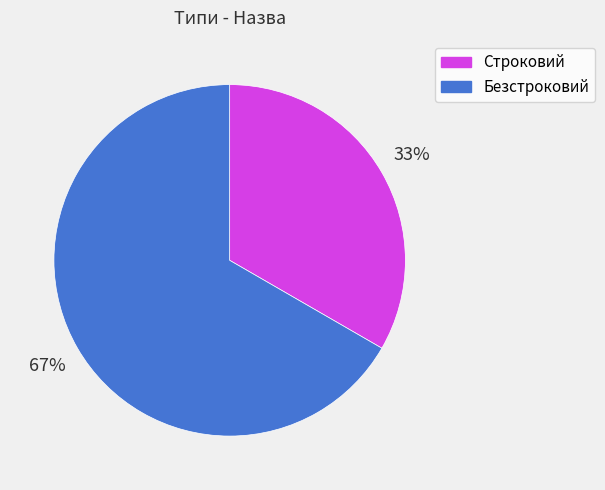

Between Безстроковий and Строковий, which is larger?

Безстроковий